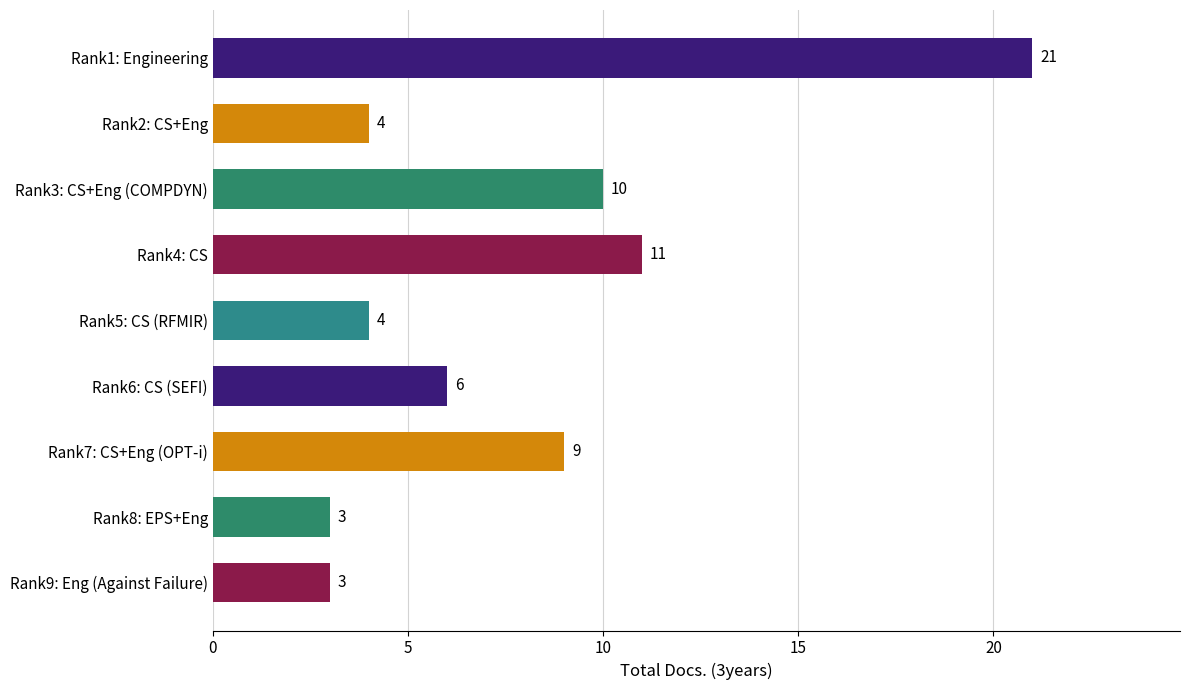

What is the label of the 4th bar from the bottom?

Rank6: CS (SEFI)